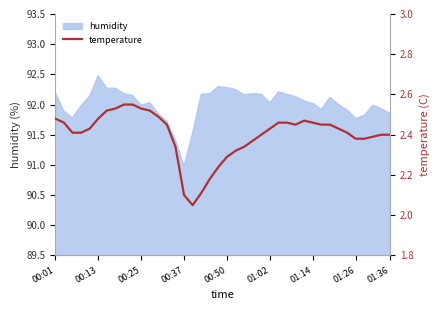

The value of humidity at 00:25 is 92.0. True or false?

True